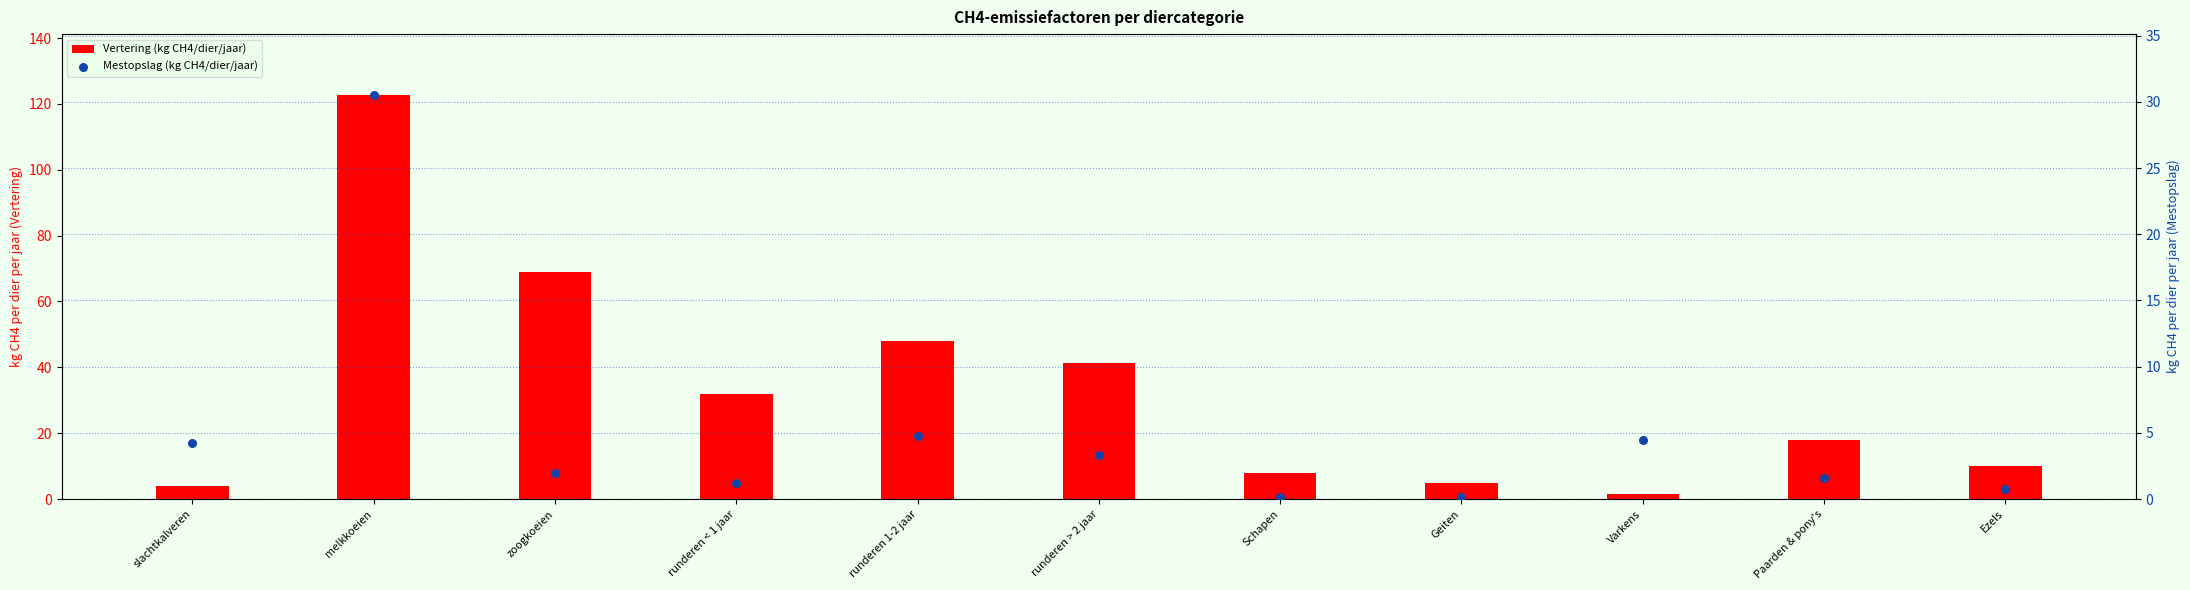

What are all the series names shown in the legend?

Vertering (kg CH4/dier/jaar), Mestopslag (kg CH4/dier/jaar)